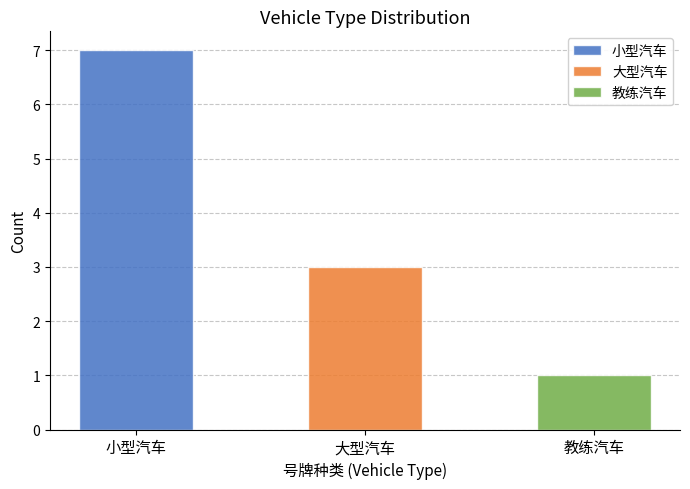

True or false: the data shows 3 at 大型汽车.

True